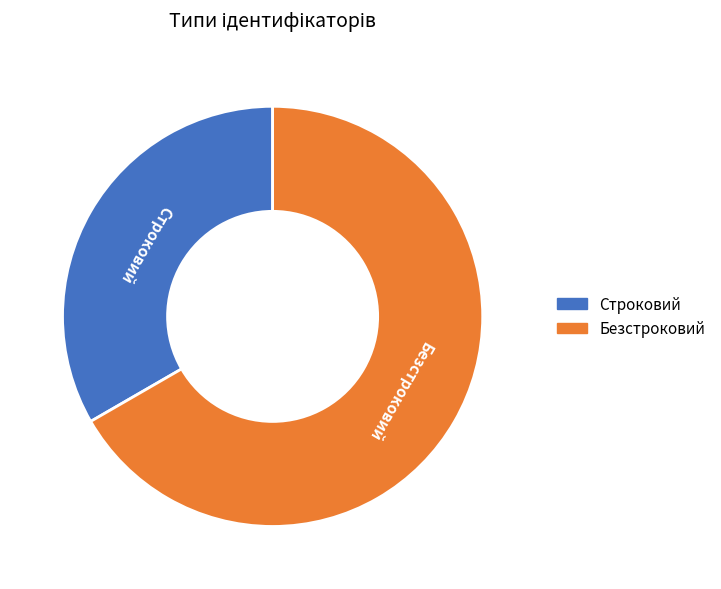

Which slice is the smallest?

Строковий